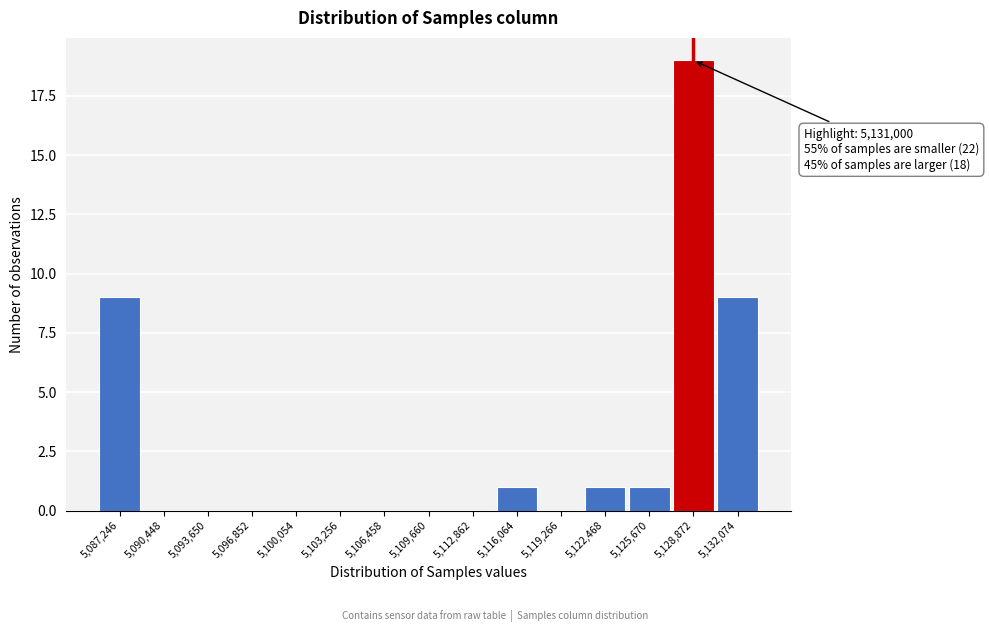

Reading right to left, list all the values displayed in this chart.

5,132,074=9	5,128,872=19	5,125,670=1	5,122,468=1	5,119,266=0	5,116,064=1	5,112,862=0	5,109,660=0	5,106,458=0	5,103,256=0	5,100,054=0	5,096,852=0	5,093,650=0	5,090,448=0	5,087,246=9